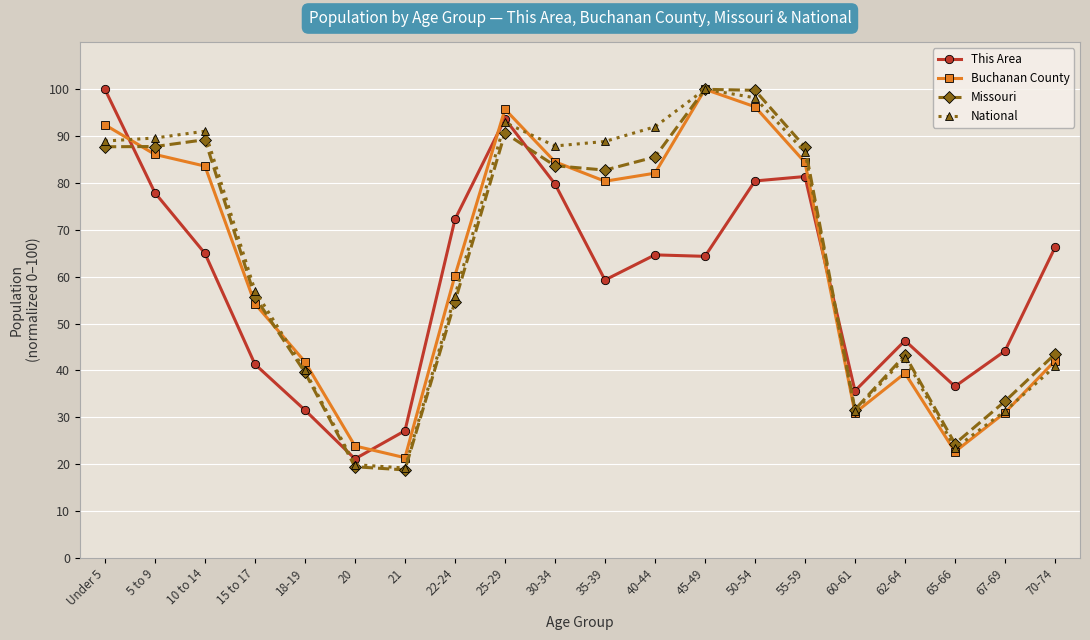

Where is the first local minimum for Buchanan County?

21